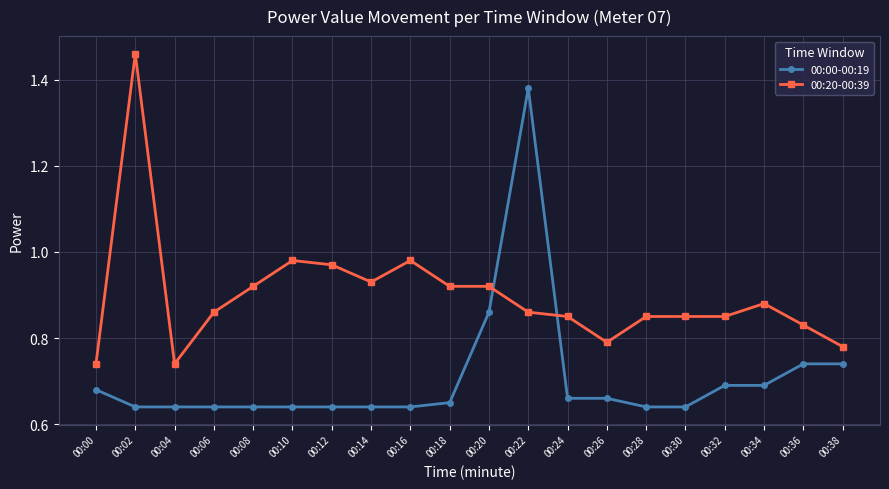

List the series in order of their peak value, highest first.

00:20-00:39, 00:00-00:19